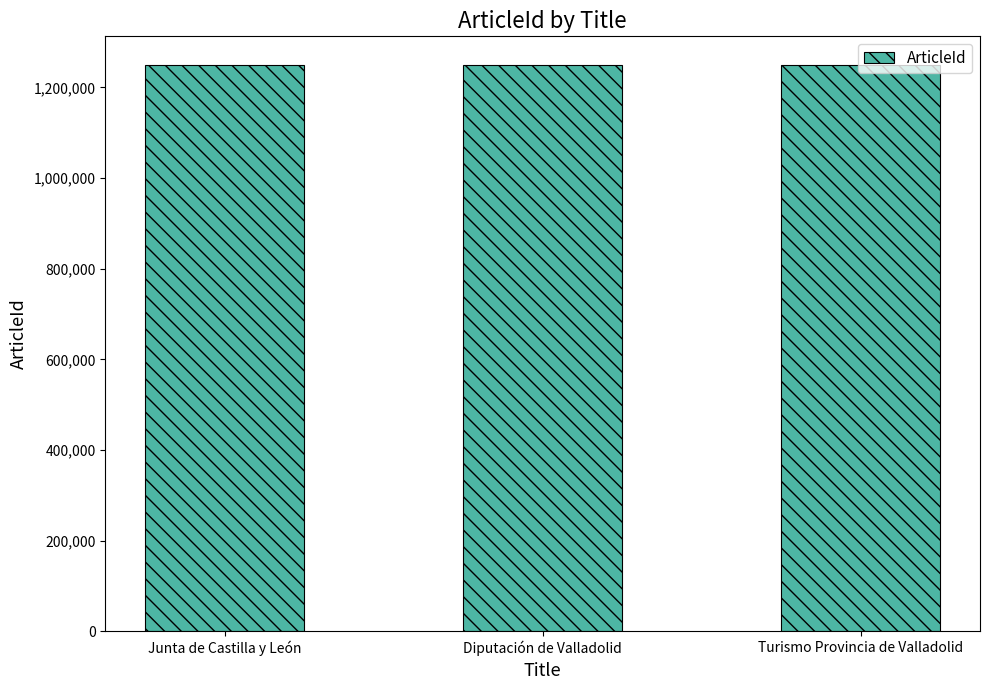

At which label is the value closest to 1250393?

Junta de Castilla y León